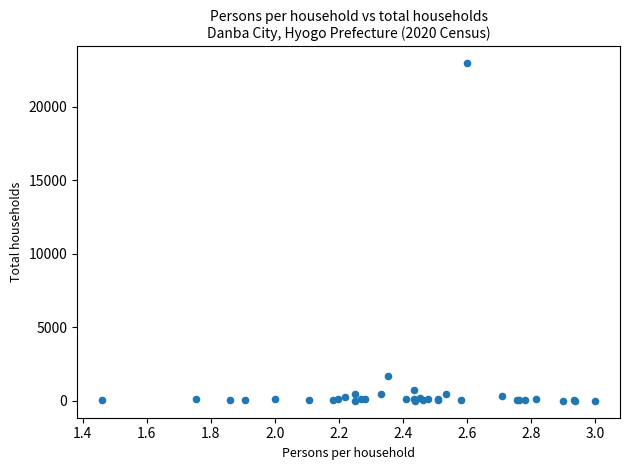

What Y value in the scatter plot is closest to 11482?

1722